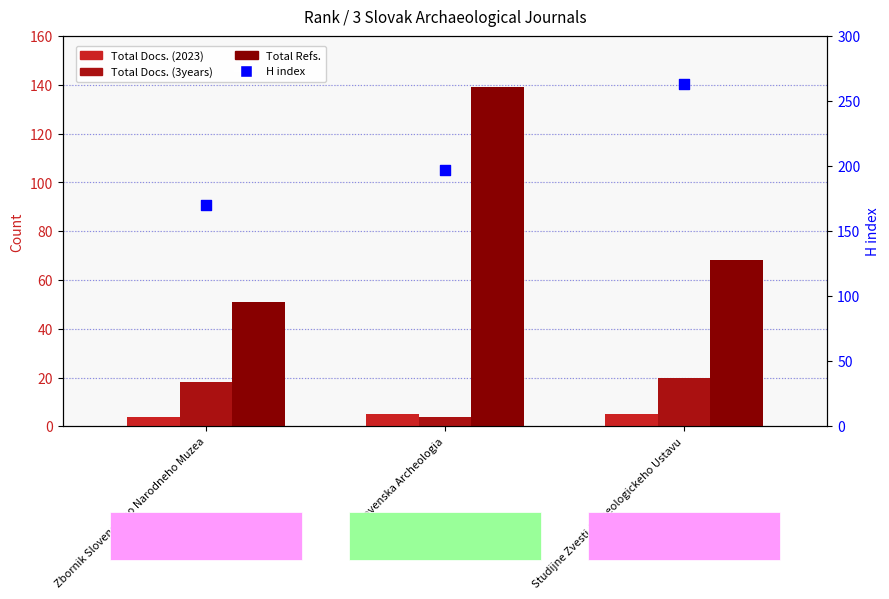

Which series reaches the maximum Y coordinate?

H index